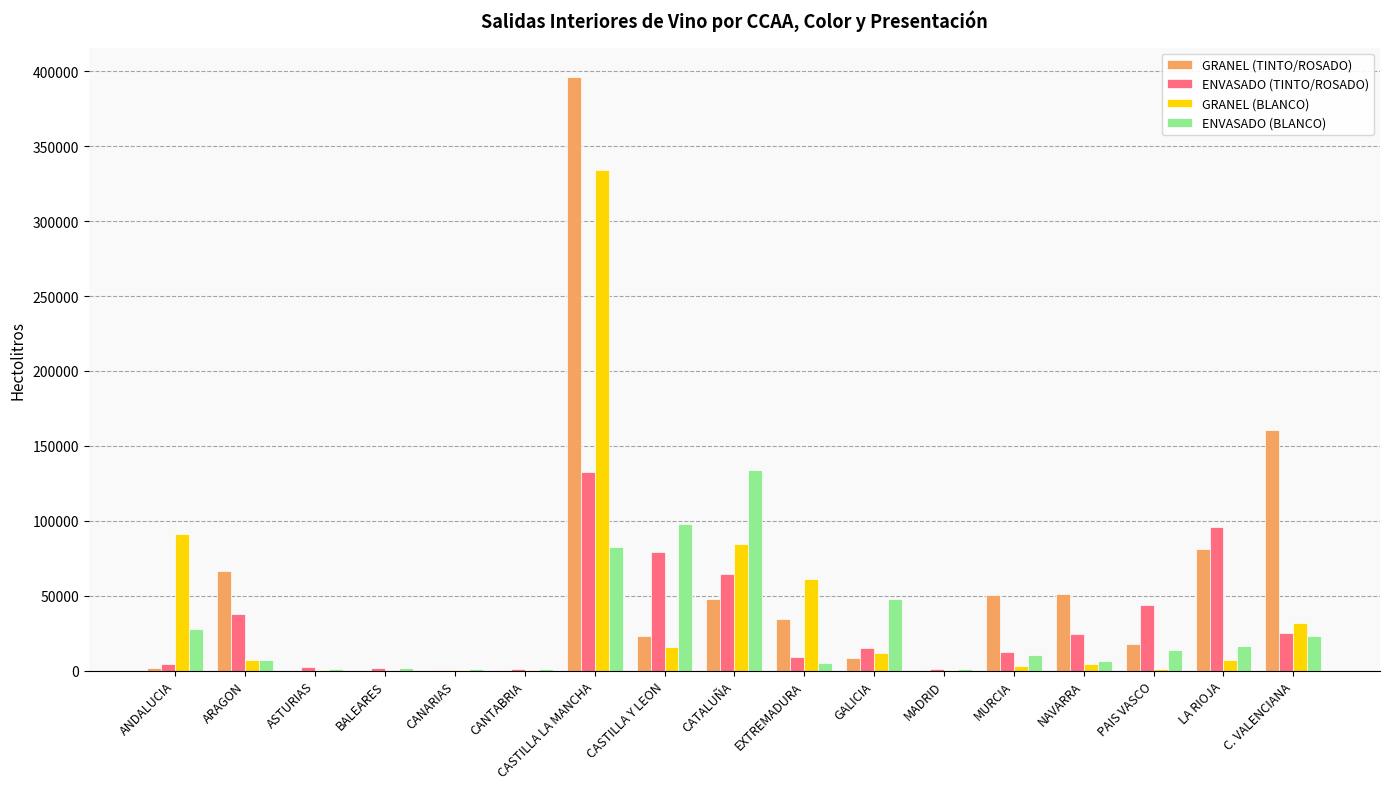

Which category has the highest value in the ENVASADO (TINTO/ROSADO) series?

CASTILLA LA MANCHA